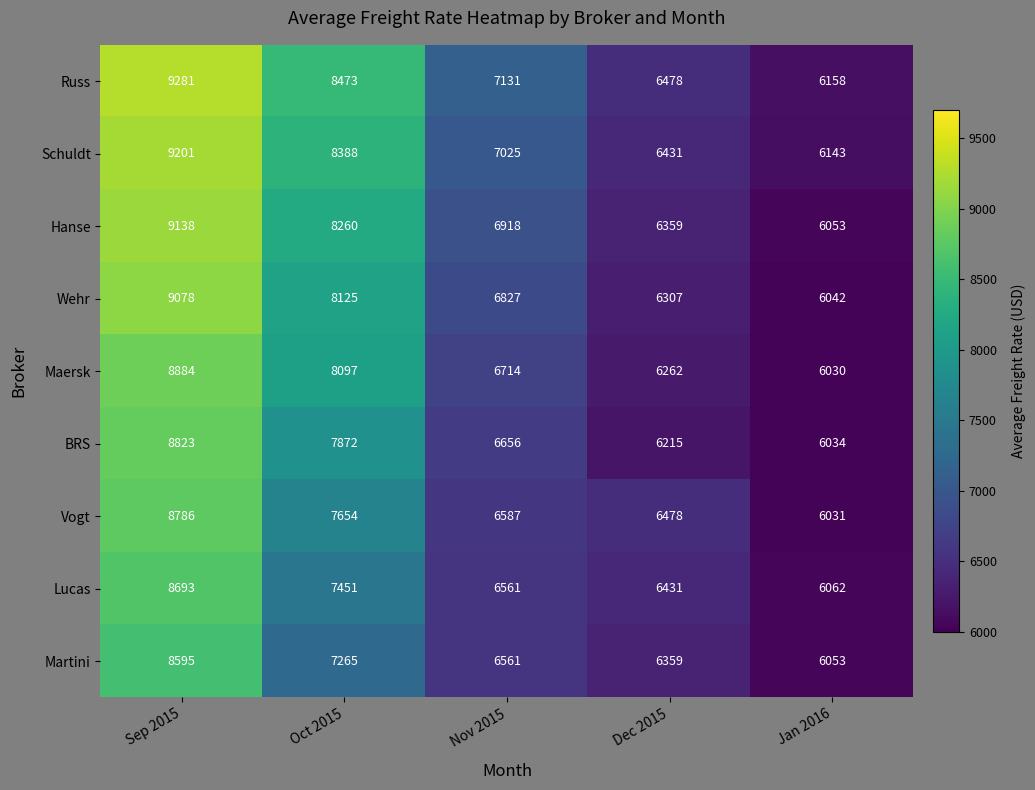

How many data points does each series have?

5